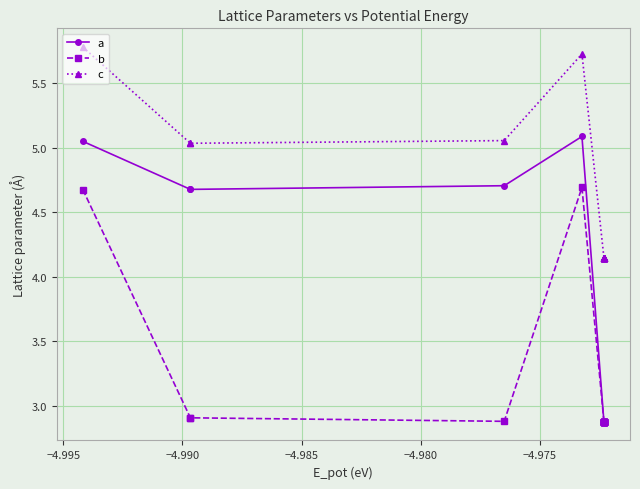

List the series in order of their peak value, lowest first.

b, a, c